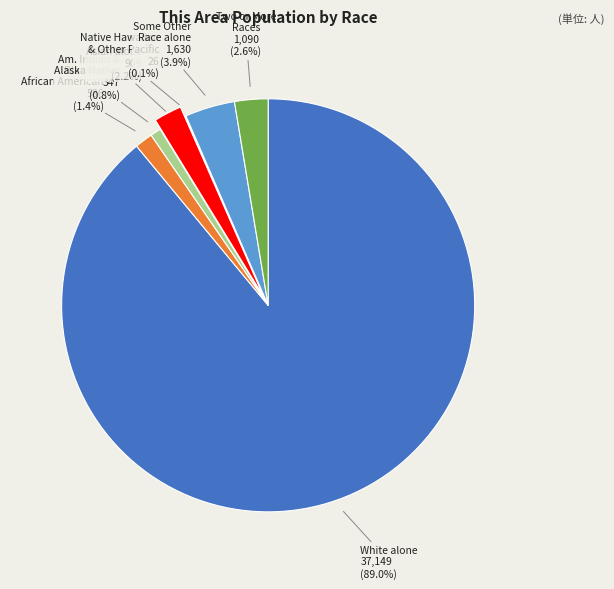

Is there any slice that represents more than half of the pie?

Yes